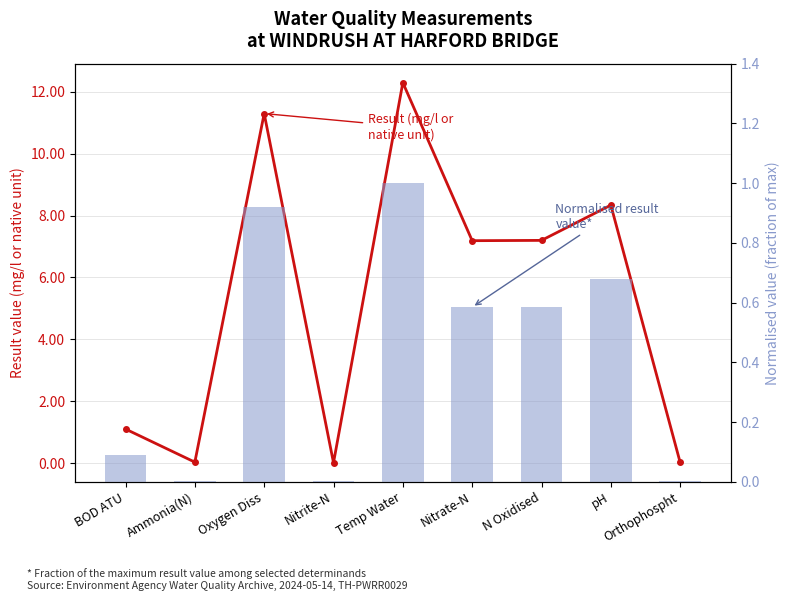

Are the bars grouped side by side (vs. stacked)?

Yes